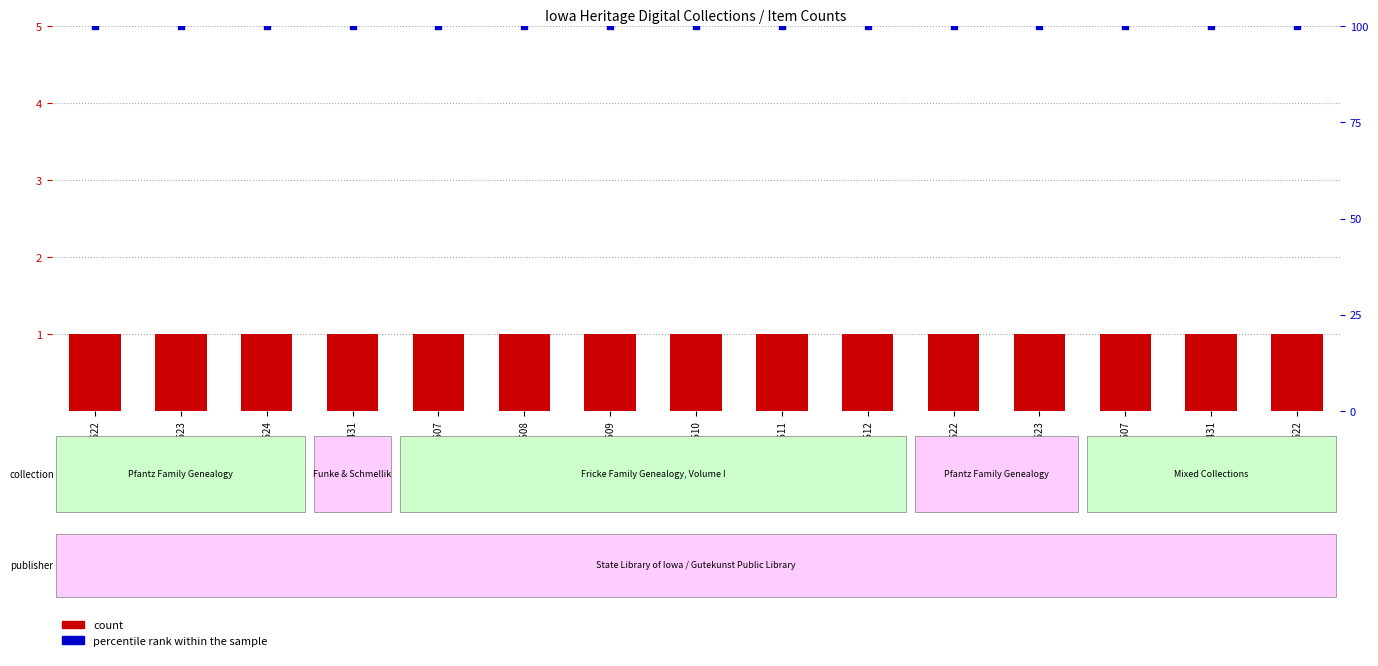

At how many categories does at least one series exceed 62?

15